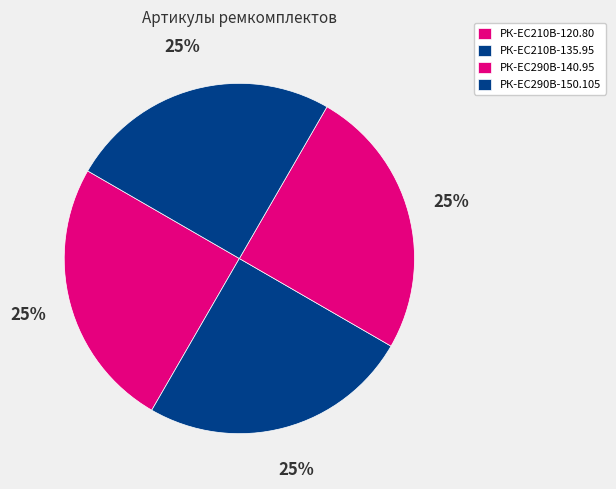

How many slices are in this pie chart?

4